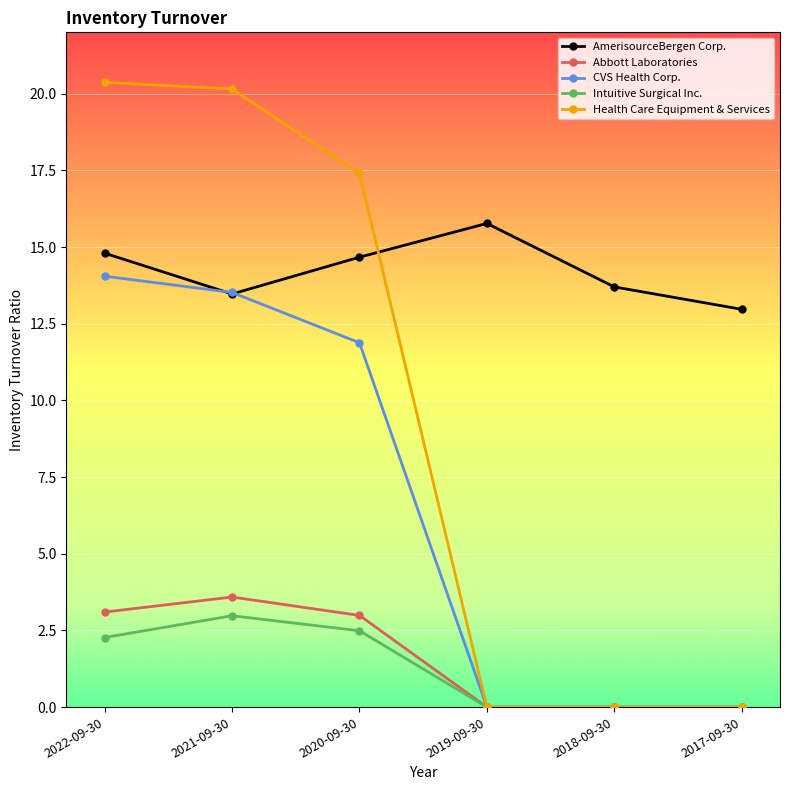

What is the label of the 6th point from the left?

2017-09-30